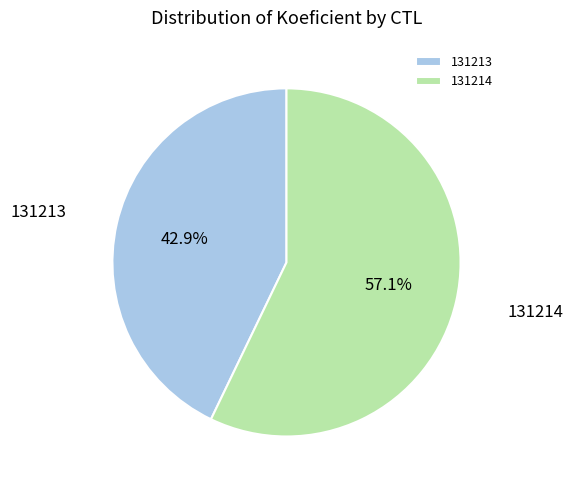

Does 131214 account for over 50% of the chart?

Yes